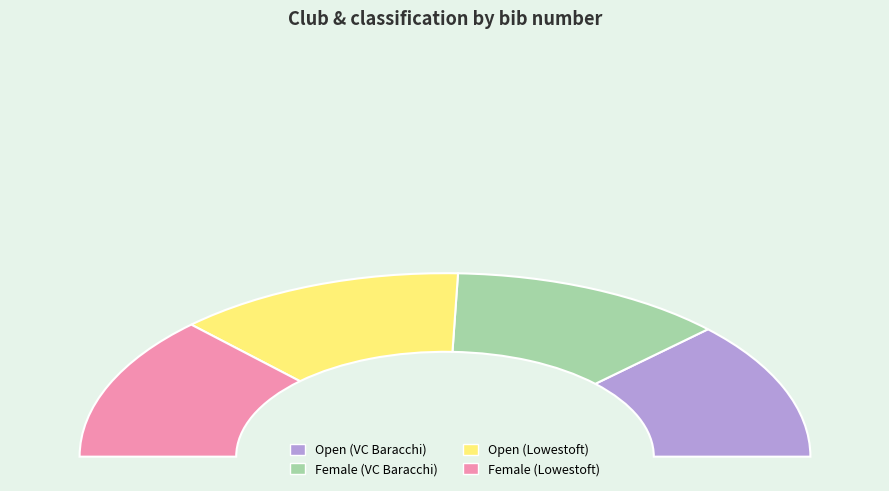

Is there any slice that represents more than half of the pie?

No